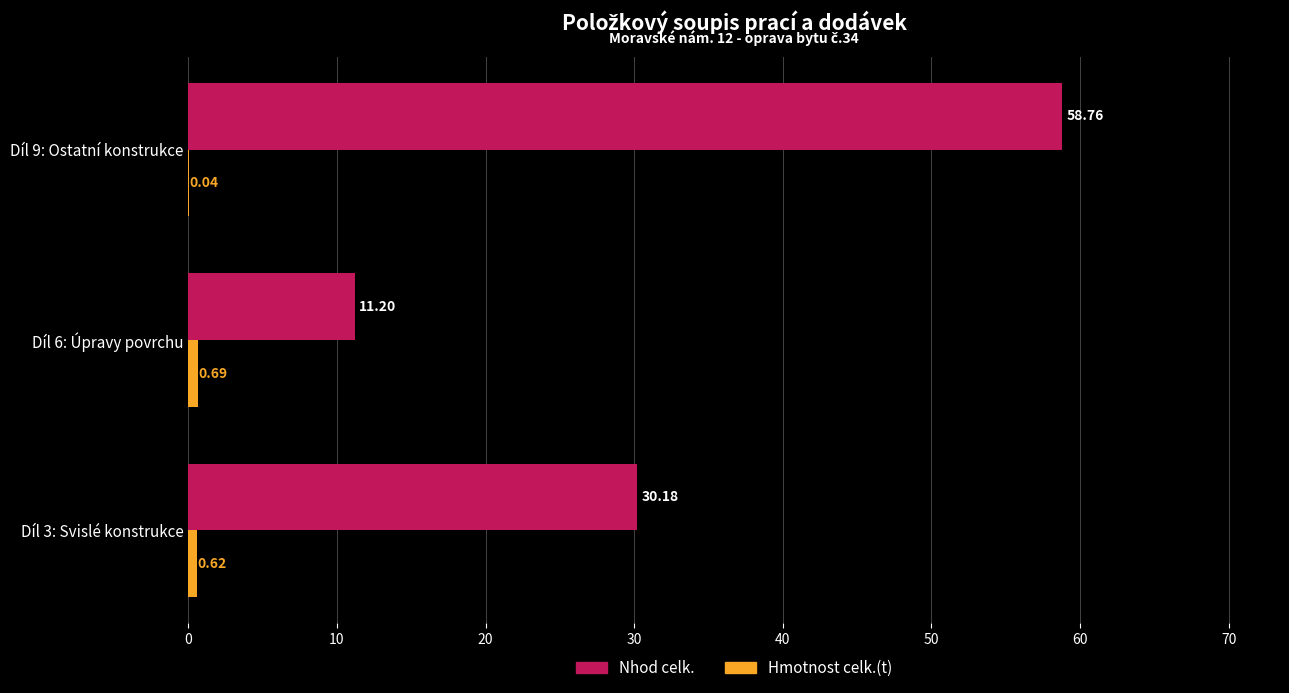

What is the total value across all series at Díl 3: Svislé konstrukce?

30.8